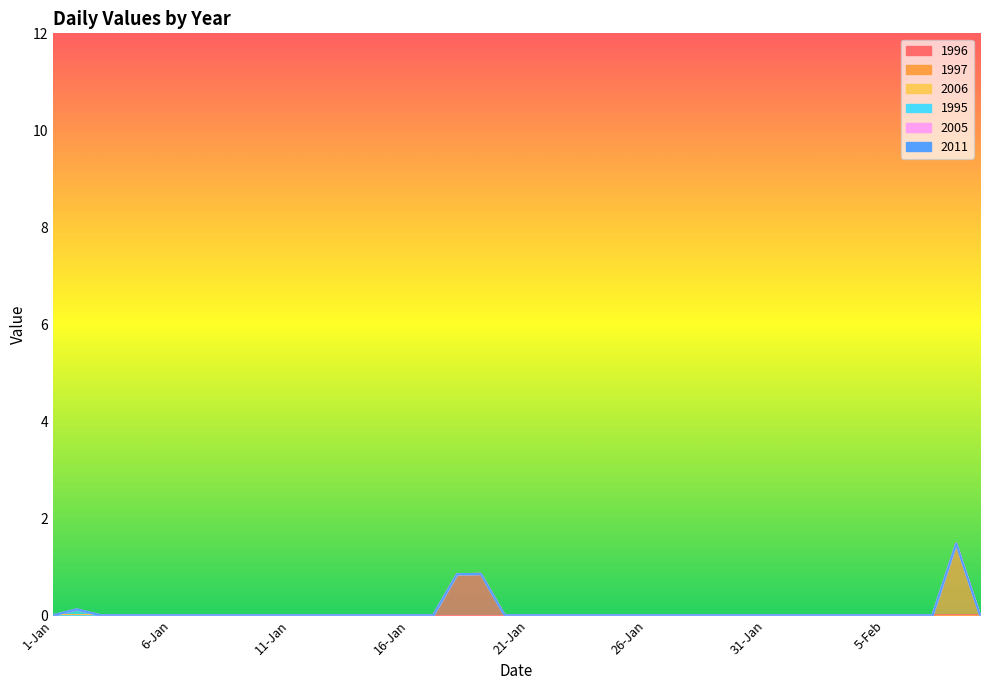

What are all the series names shown in the legend?

1996, 1997, 2006, 1995, 2005, 2011